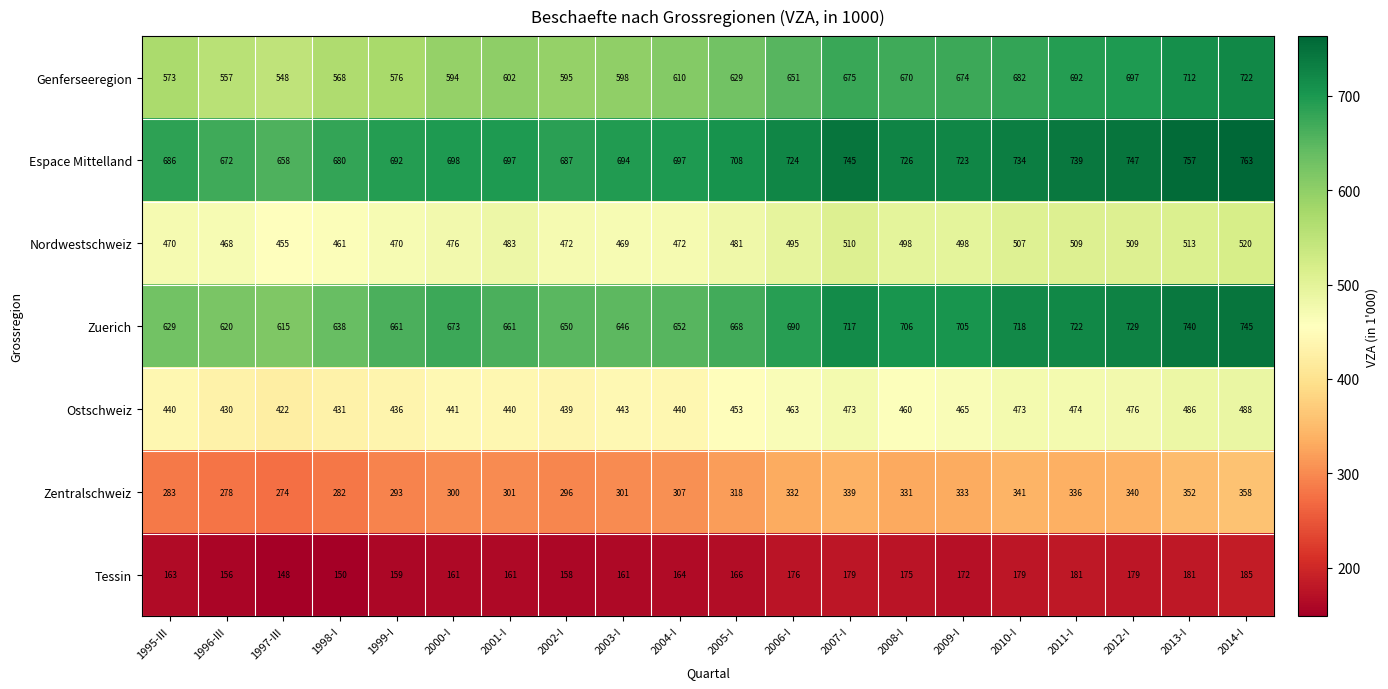

How many distinct data groups are displayed?

7